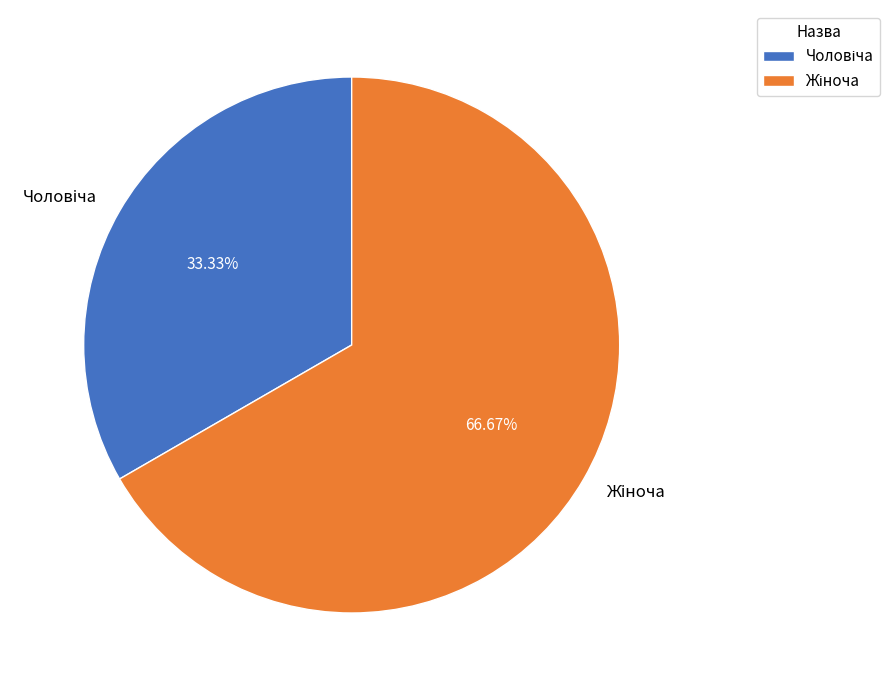

Is there a majority slice in this chart?

Yes